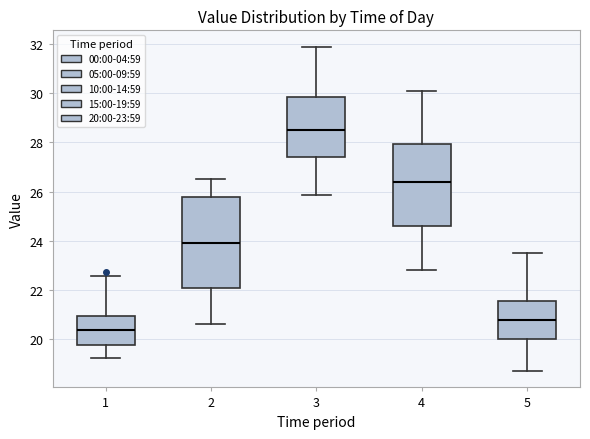

Reading left to right, read every box against the y-axis: the position of its median line, the range the box covers, and the ends of its whiskers. The values are not printed on the chart, so give them approximately, as read against the axis.

1: median 20.4, box 19.8 to 21.0, whiskers 19.2 to 22.6
2: median 24.0, box 22.2 to 25.8, whiskers 20.6 to 26.6
3: median 28.6, box 27.4 to 29.8, whiskers 25.8 to 32.0
4: median 26.4, box 24.6 to 28.0, whiskers 22.8 to 30.2
5: median 20.8, box 20.0 to 21.6, whiskers 18.8 to 23.6